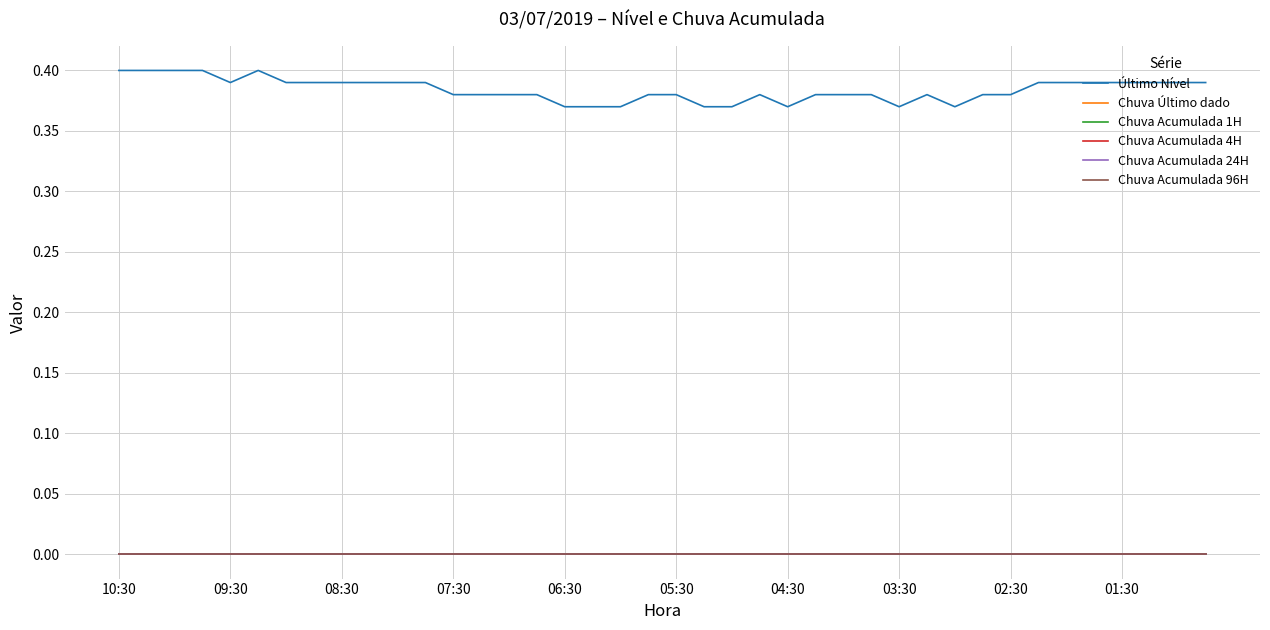

Reading left to right, transcribe all the data shown in this chart.

Último Nível: 0.4	0.4	0.4	0.4	0.4	0.4	0.4	0.4	0.4	0.4	0.4	0.4	0.4	0.4	0.4	0.4	0.4	0.4	0.4	0.4	0.4	0.4	0.4	0.4	0.4	0.4	0.4	0.4	0.4	0.4	0.4	0.4	0.4	0.4	0.4	0.4	0.4	0.4	0.4	0.4
Chuva Último dado: 0.0	0.0	0.0	0.0	0.0	0.0	0.0	0.0	0.0	0.0	0.0	0.0	0.0	0.0	0.0	0.0	0.0	0.0	0.0	0.0	0.0	0.0	0.0	0.0	0.0	0.0	0.0	0.0	0.0	0.0	0.0	0.0	0.0	0.0	0.0	0.0	0.0	0.0	0.0	0.0
Chuva Acumulada 1H: 0.0	0.0	0.0	0.0	0.0	0.0	0.0	0.0	0.0	0.0	0.0	0.0	0.0	0.0	0.0	0.0	0.0	0.0	0.0	0.0	0.0	0.0	0.0	0.0	0.0	0.0	0.0	0.0	0.0	0.0	0.0	0.0	0.0	0.0	0.0	0.0	0.0	0.0	0.0	0.0
Chuva Acumulada 4H: 0.0	0.0	0.0	0.0	0.0	0.0	0.0	0.0	0.0	0.0	0.0	0.0	0.0	0.0	0.0	0.0	0.0	0.0	0.0	0.0	0.0	0.0	0.0	0.0	0.0	0.0	0.0	0.0	0.0	0.0	0.0	0.0	0.0	0.0	0.0	0.0	0.0	0.0	0.0	0.0
Chuva Acumulada 24H: 0.0	0.0	0.0	0.0	0.0	0.0	0.0	0.0	0.0	0.0	0.0	0.0	0.0	0.0	0.0	0.0	0.0	0.0	0.0	0.0	0.0	0.0	0.0	0.0	0.0	0.0	0.0	0.0	0.0	0.0	0.0	0.0	0.0	0.0	0.0	0.0	0.0	0.0	0.0	0.0
Chuva Acumulada 96H: 0.0	0.0	0.0	0.0	0.0	0.0	0.0	0.0	0.0	0.0	0.0	0.0	0.0	0.0	0.0	0.0	0.0	0.0	0.0	0.0	0.0	0.0	0.0	0.0	0.0	0.0	0.0	0.0	0.0	0.0	0.0	0.0	0.0	0.0	0.0	0.0	0.0	0.0	0.0	0.0